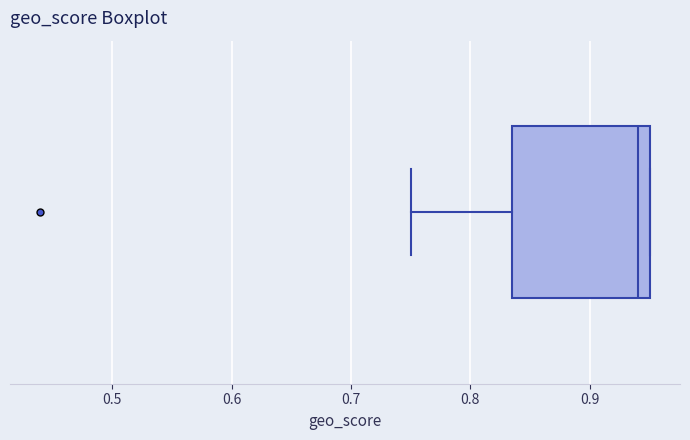

Where does the median line of the box sit on the x-axis? The values are not printed on the chart, so give them approximately, as read against the axis.

0.94